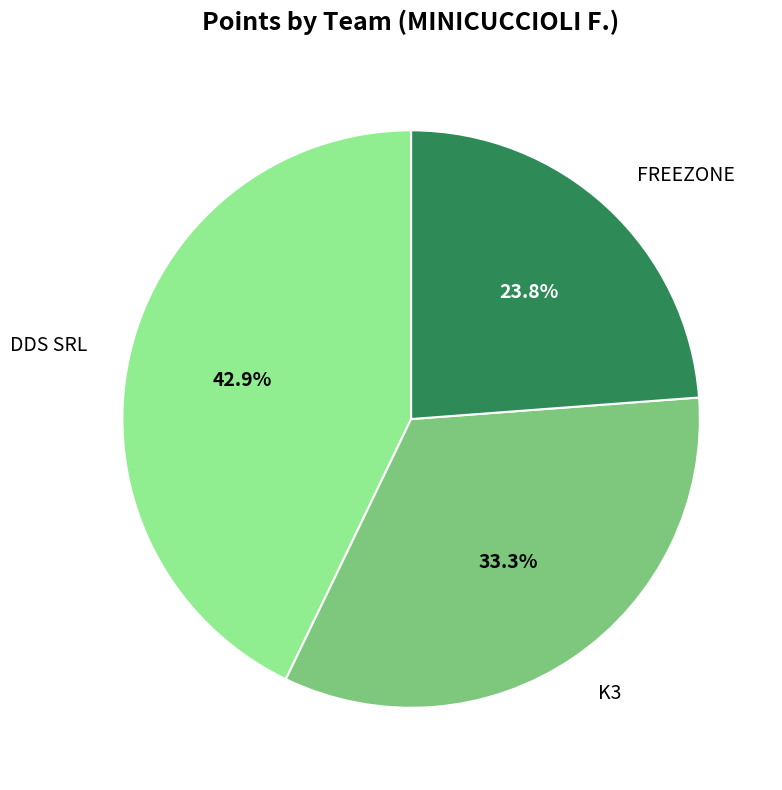

To the nearest percent, what is the combined percentage of DDS SRL and FREEZONE?

67%